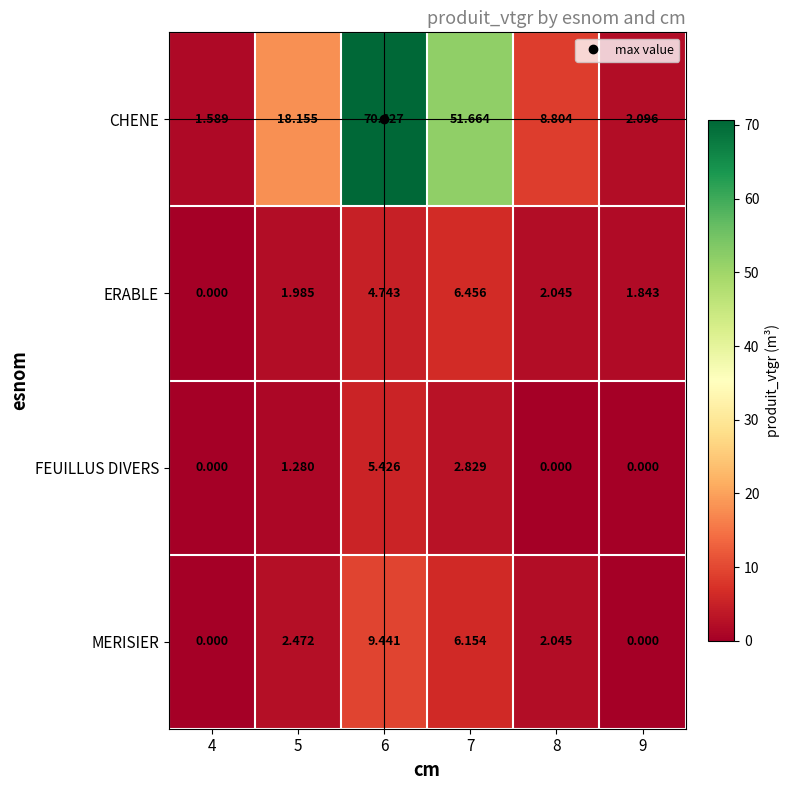

Is the value of CHENE at 9 greater than the value of FEUILLUS DIVERS at 6?

No